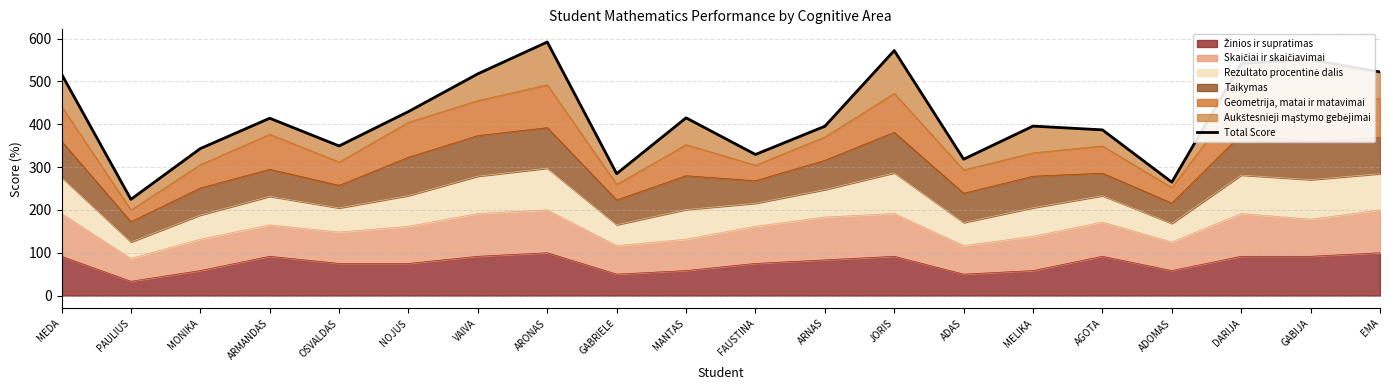

Is it true that the value at OSVALDAS is 349.4?

True